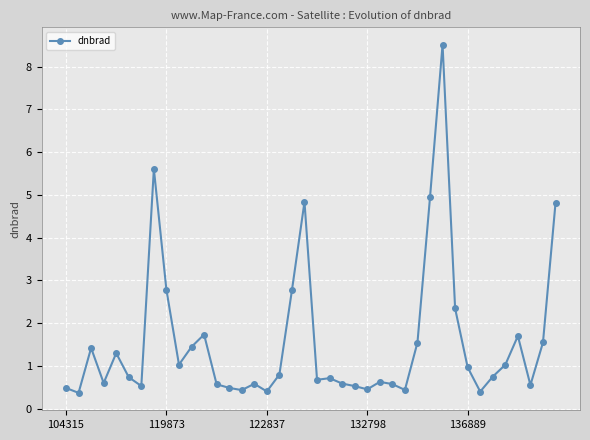

True or false: there are more than 2 points higher than both neighbors.

True